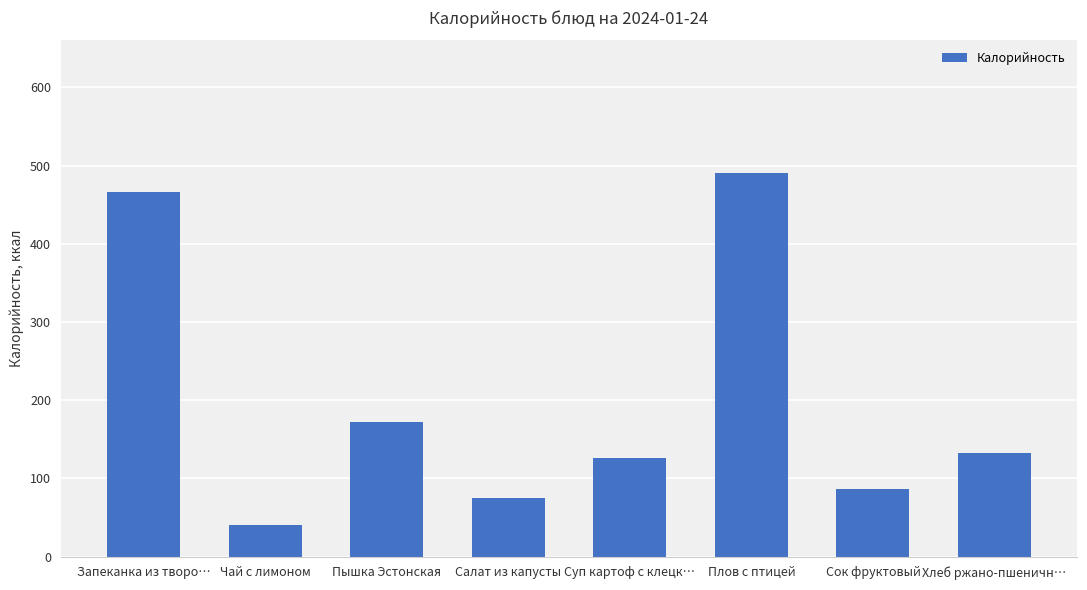

What is the label of the 6th bar from the left?

Плов с птицей